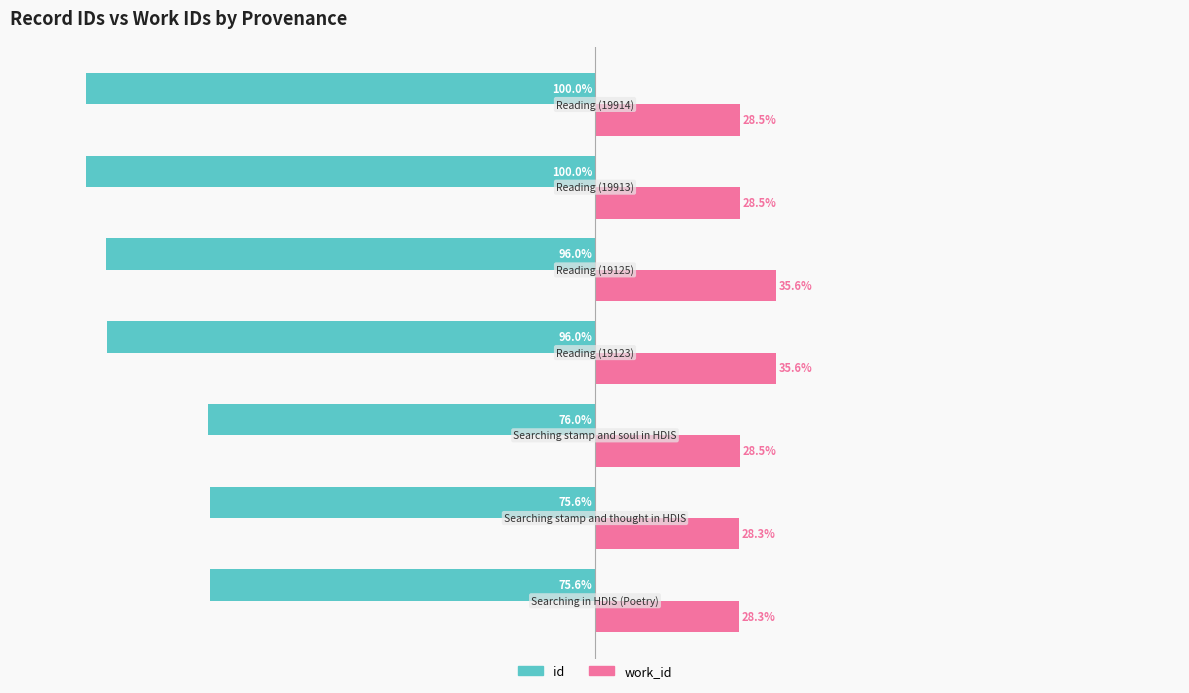

Rank the series by their average value, from lowest to highest.

id, work_id